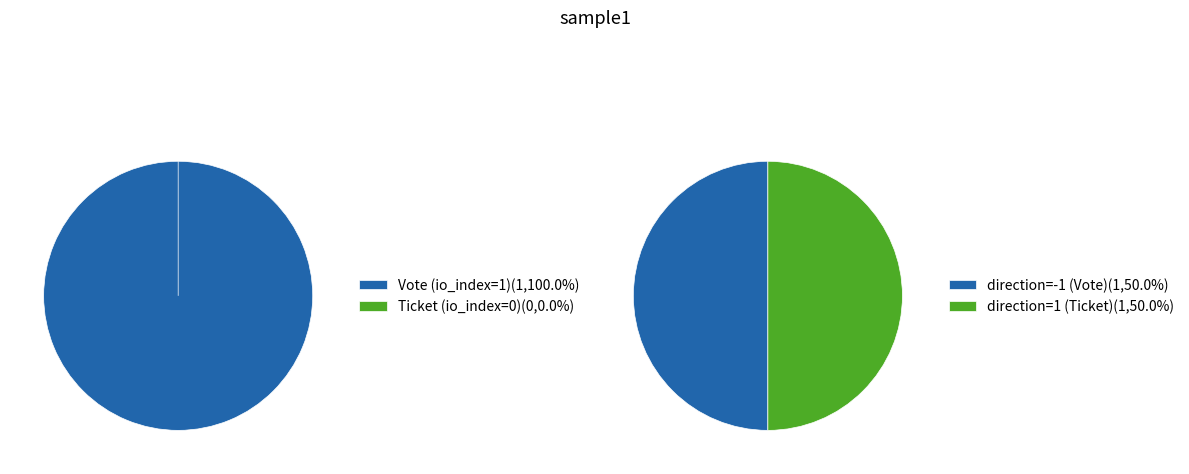

What is the change in value from Vote (io_index=1) to Ticket (io_index=0)?

-1